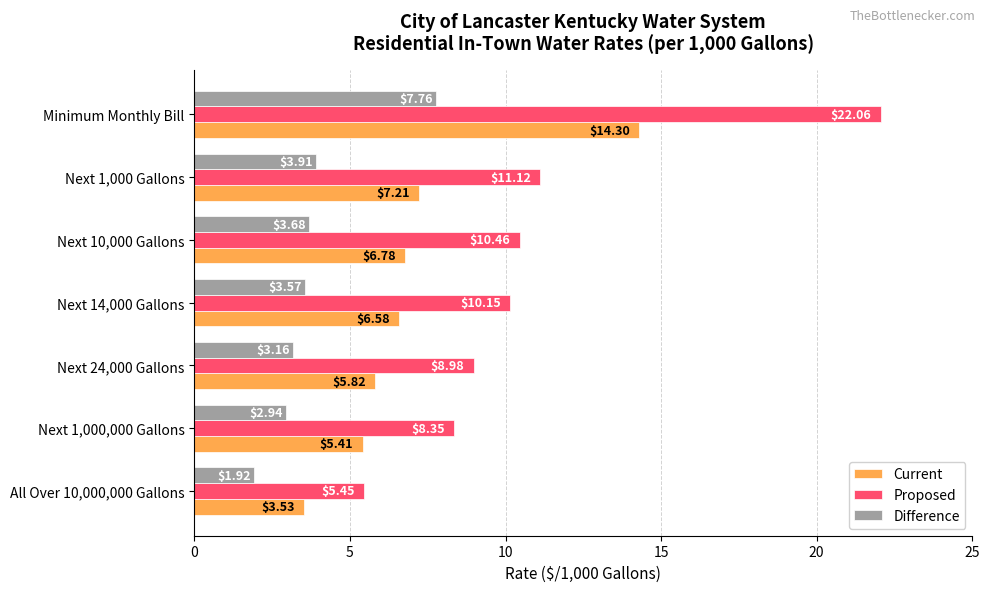

What is the average value of the Current series?

7.1